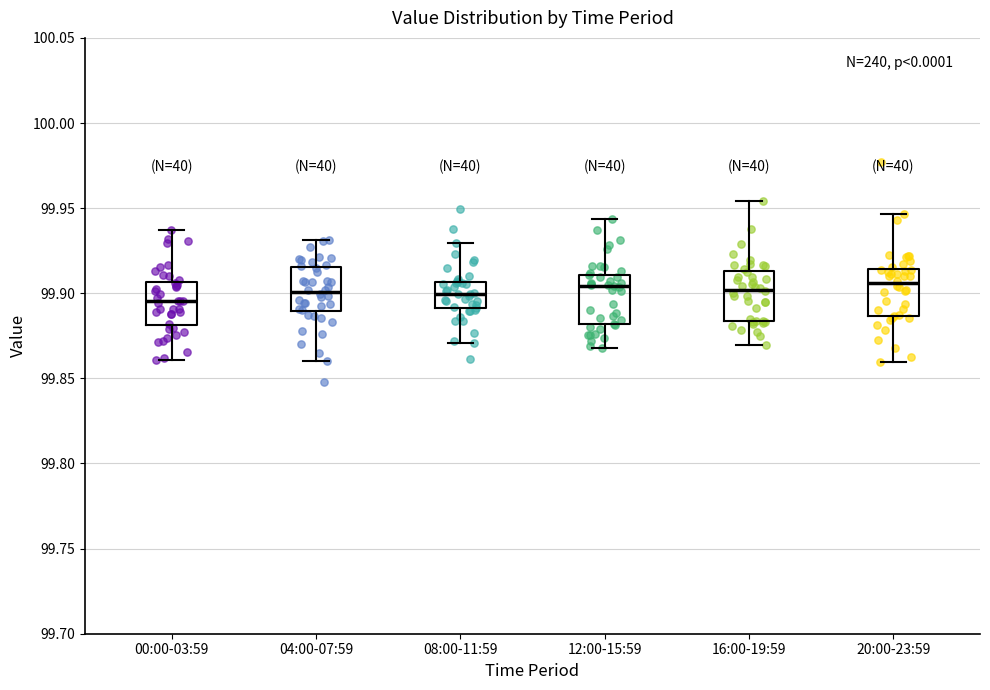

Where is the lower edge of the box for 12:00-15:59 on the y-axis? The values are not printed on the chart, so give them approximately, as read against the axis.

99.880